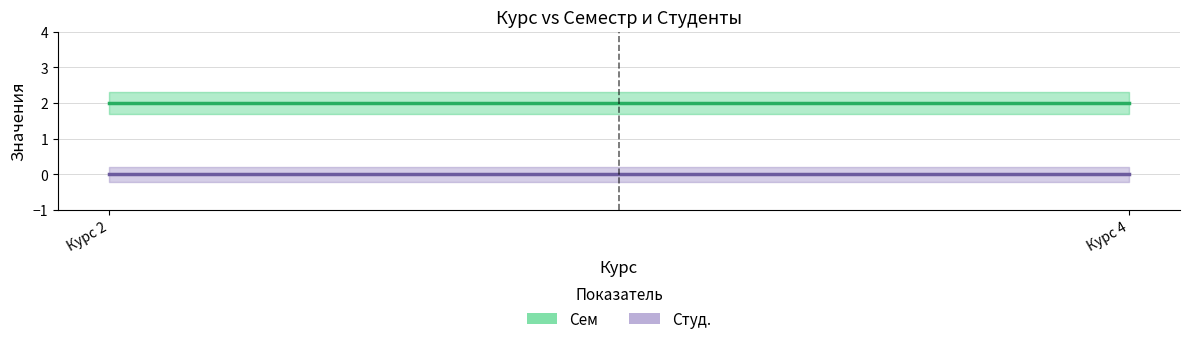

List the series in order of their peak value, lowest first.

Студ., Сем